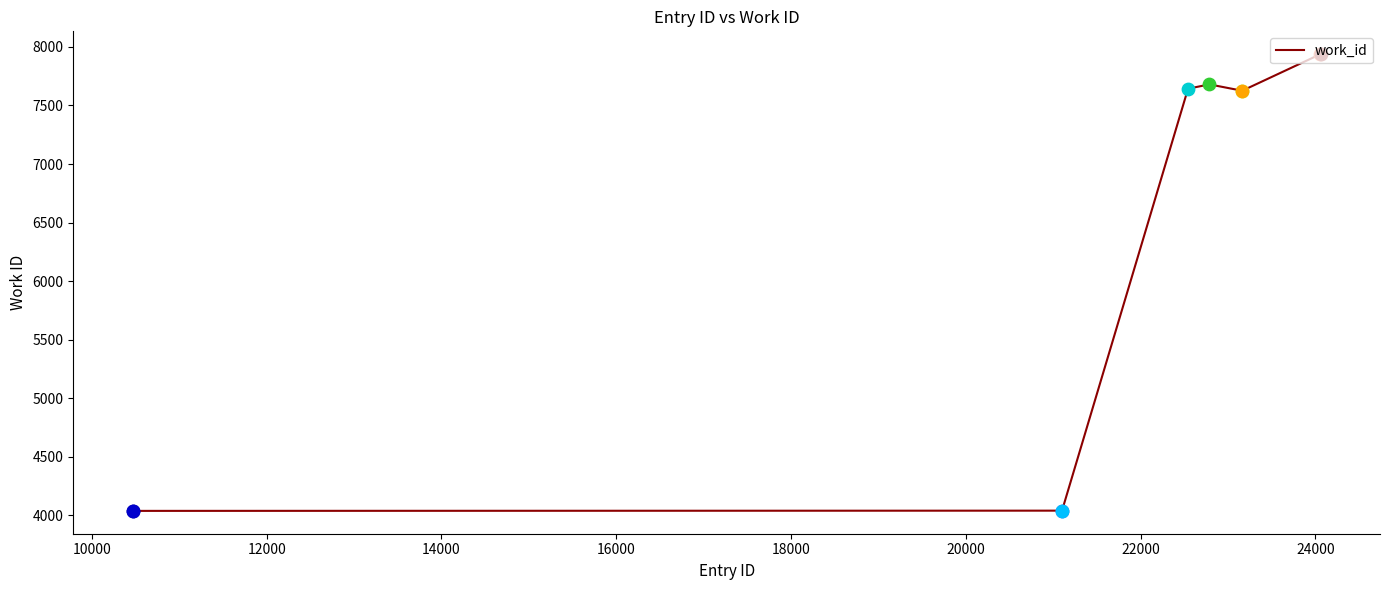

What is the minimum value shown in the chart?

4038